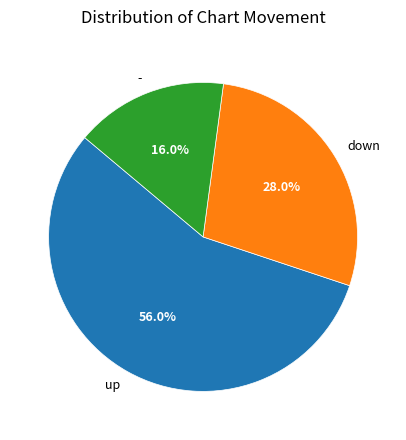

Rank the categories by value from lowest to highest.

-, down, up